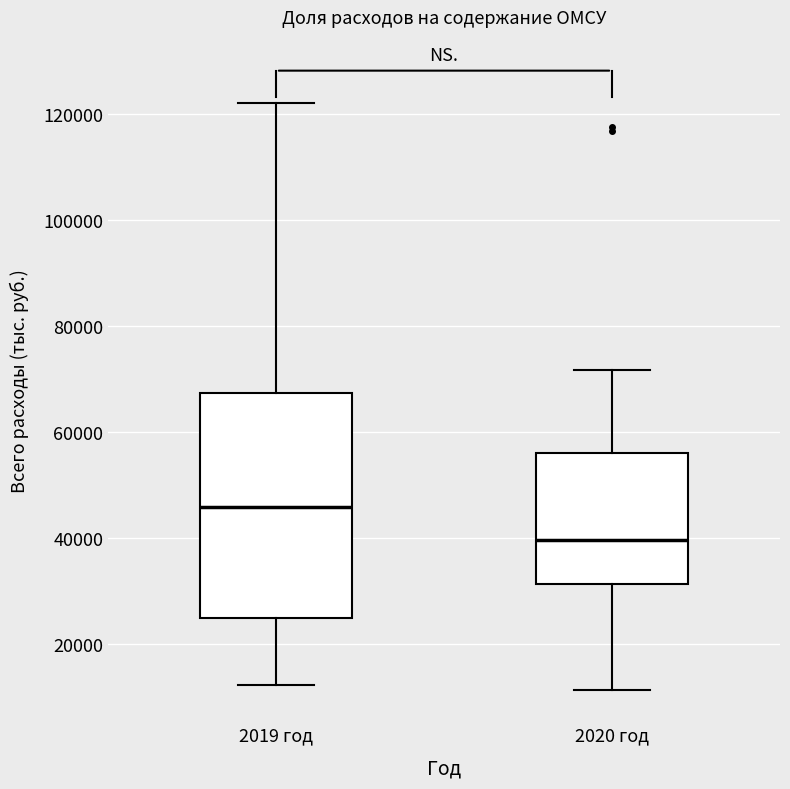

Which box is the tallest, from its lower edge to its upper edge?

2019 год